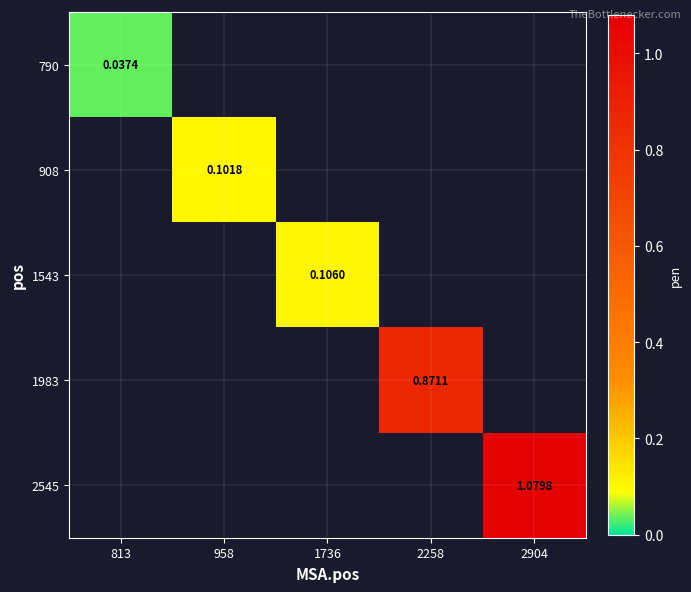

Which category has the lowest value in the 908 series?

813